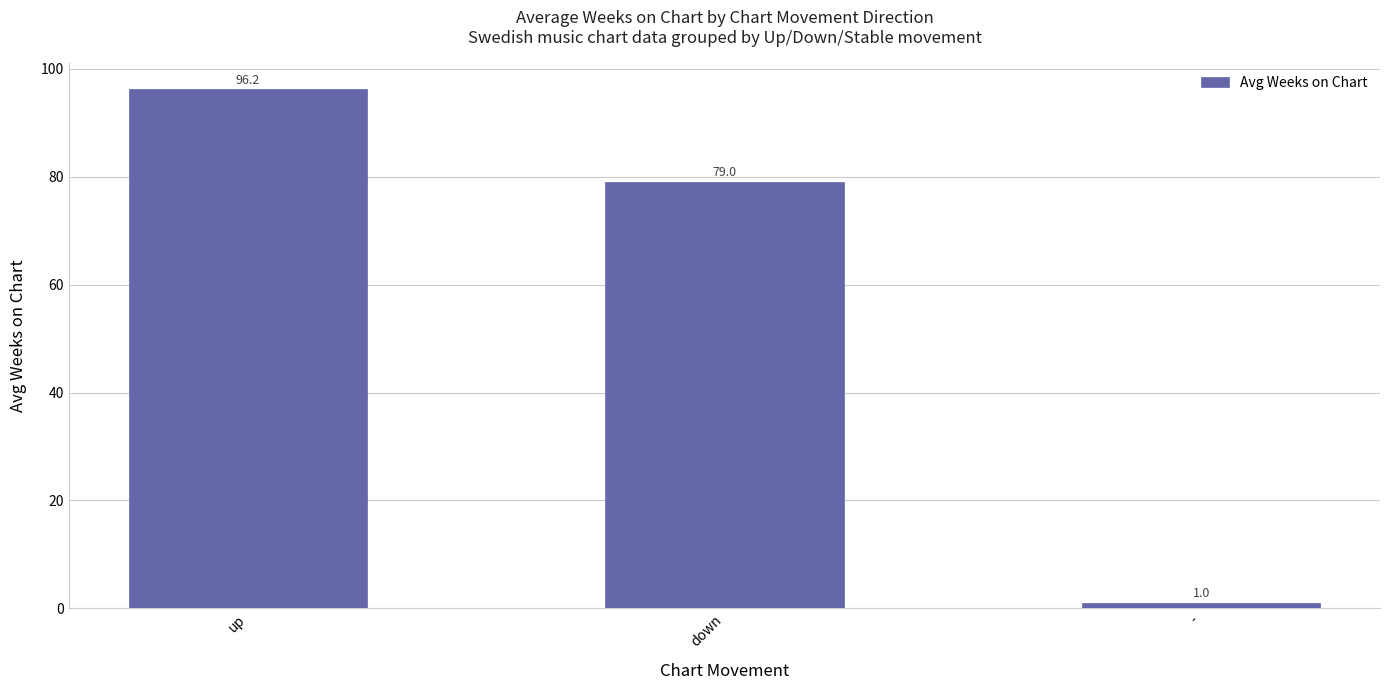

Rank the categories by value from highest to lowest.

up, down, -